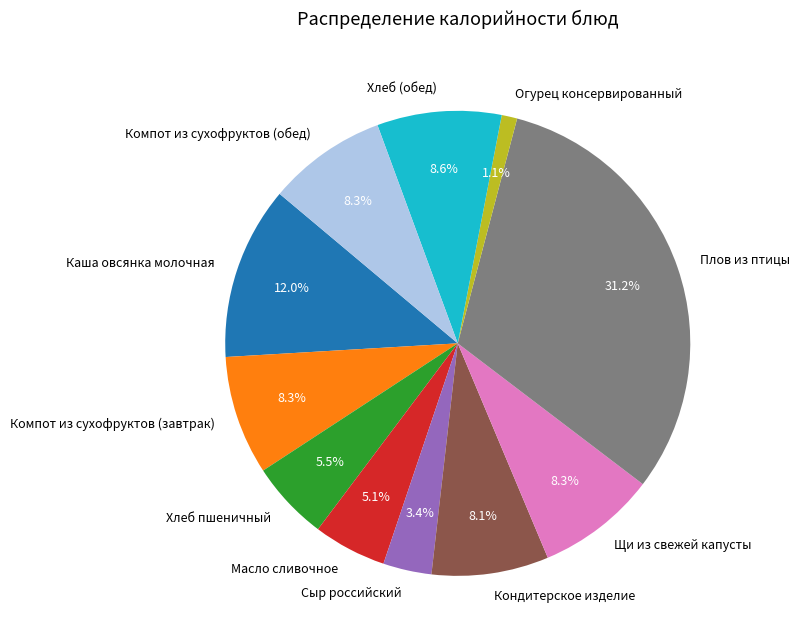

Which has a higher value, Каша овсянка молочная or Компот из сухофруктов (обед)?

Каша овсянка молочная